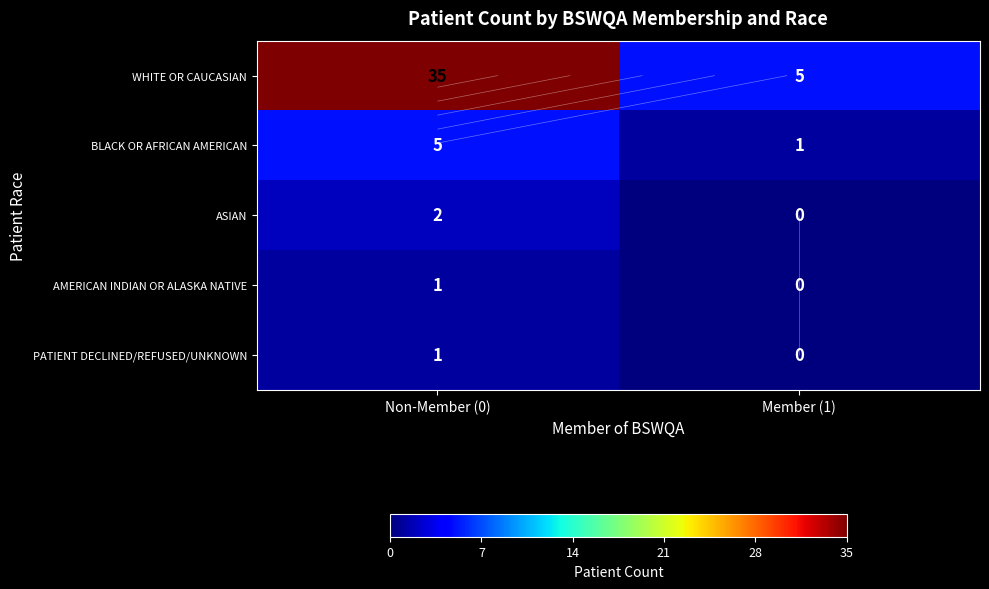

What is the spread (max minus min) of values at Non-Member (0)?

34